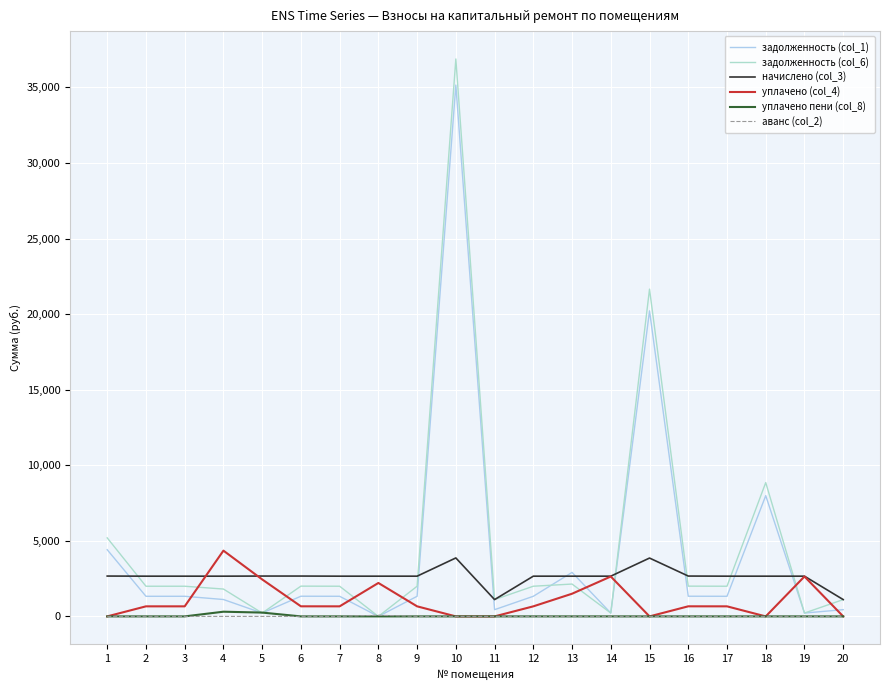

Is this an area chart (filled region under the line)?

No